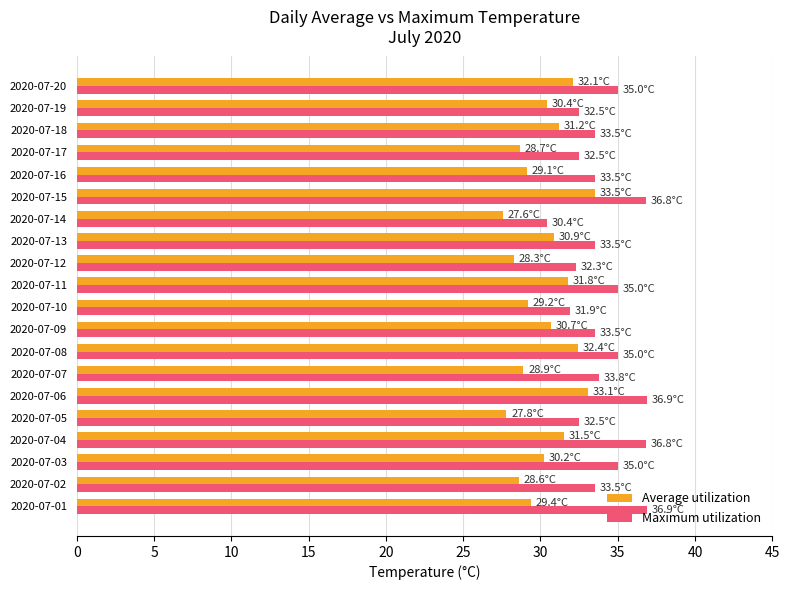

List the series in order of their overall mean, lowest first.

Average utilization, Maximum utilization